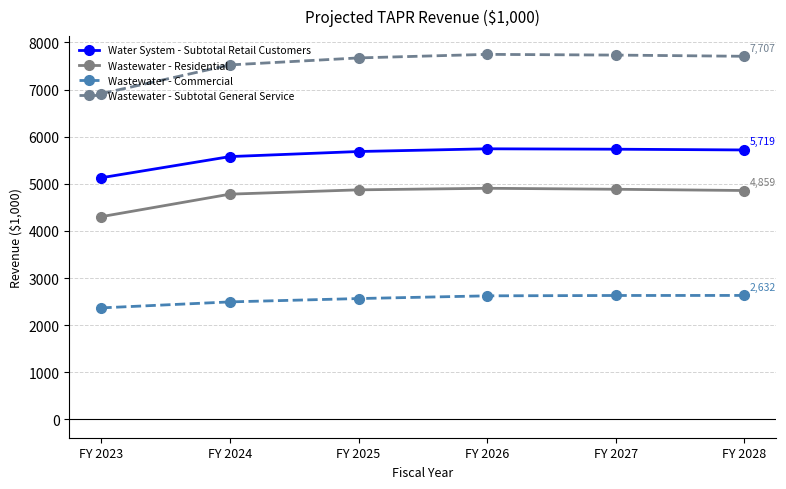

True or false: Wastewater - Residential and Wastewater - Commercial cross at least once.

False